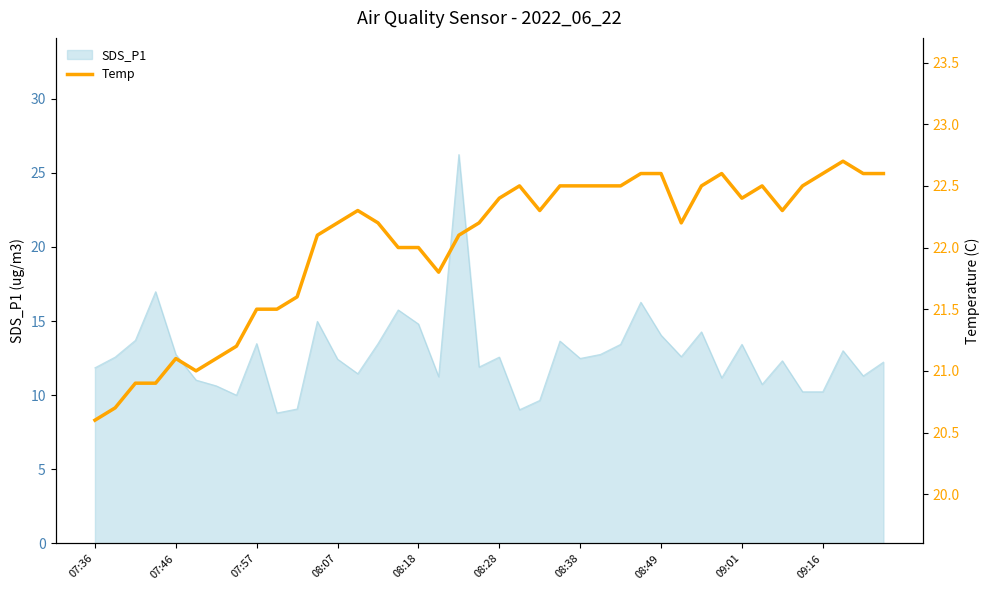

What is the value of the 37th point from the left?

22.6